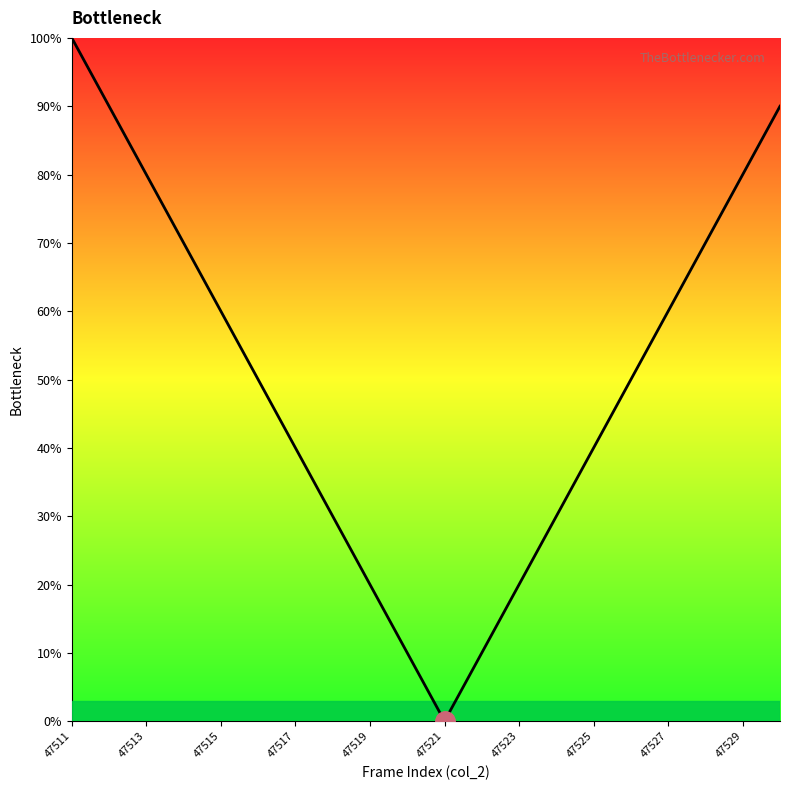

What is the difference between the maximum and minimum values?

100